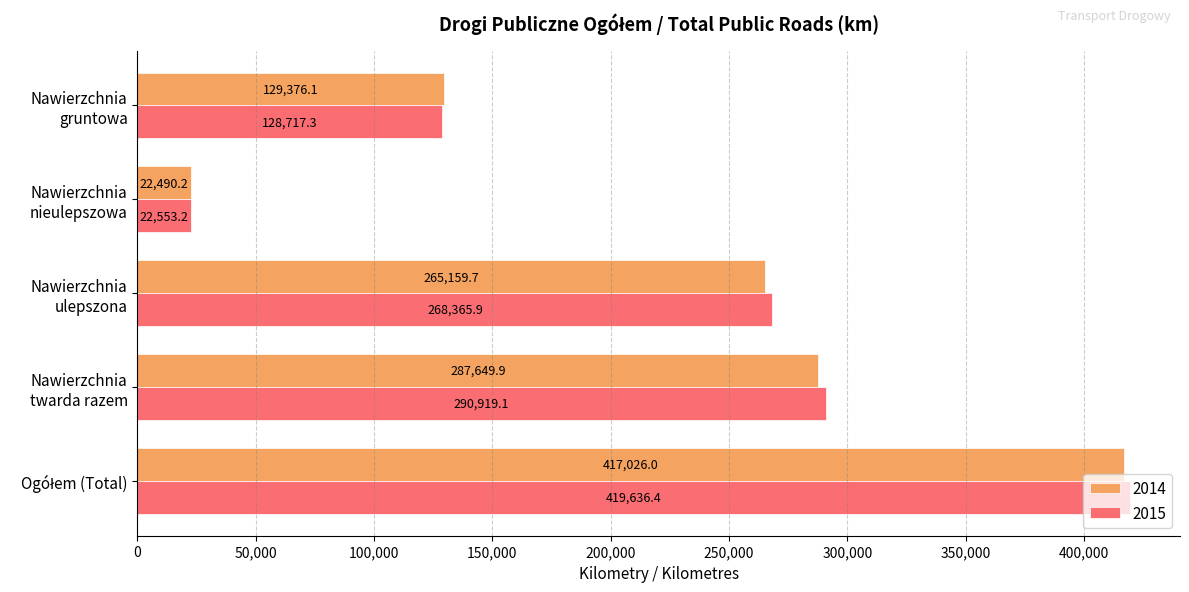

What is the average value of the 2014 series?

224340.4